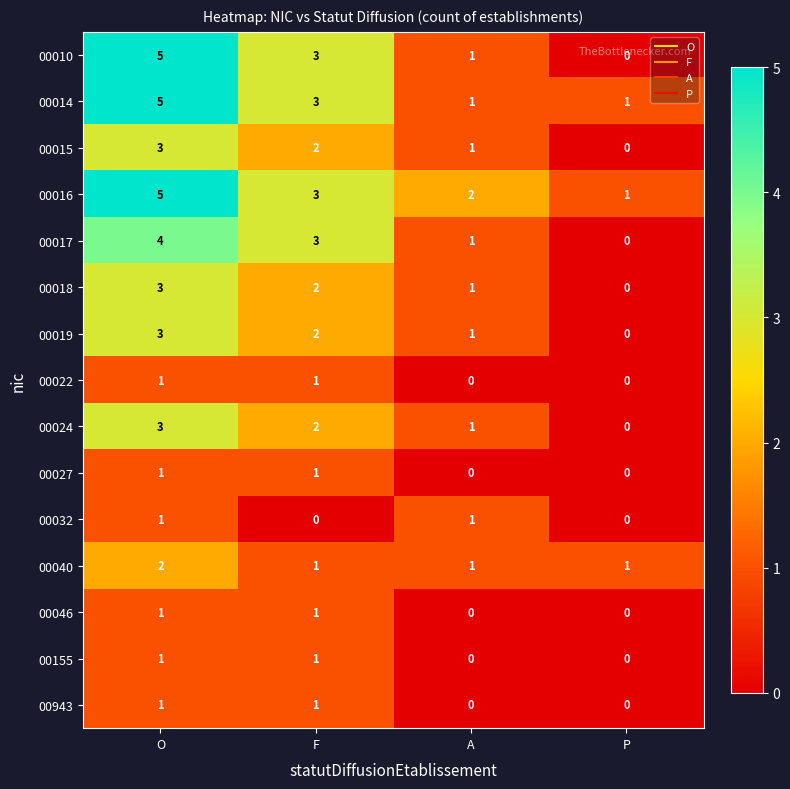

Is it true that 00155 equals 1 at F?

True